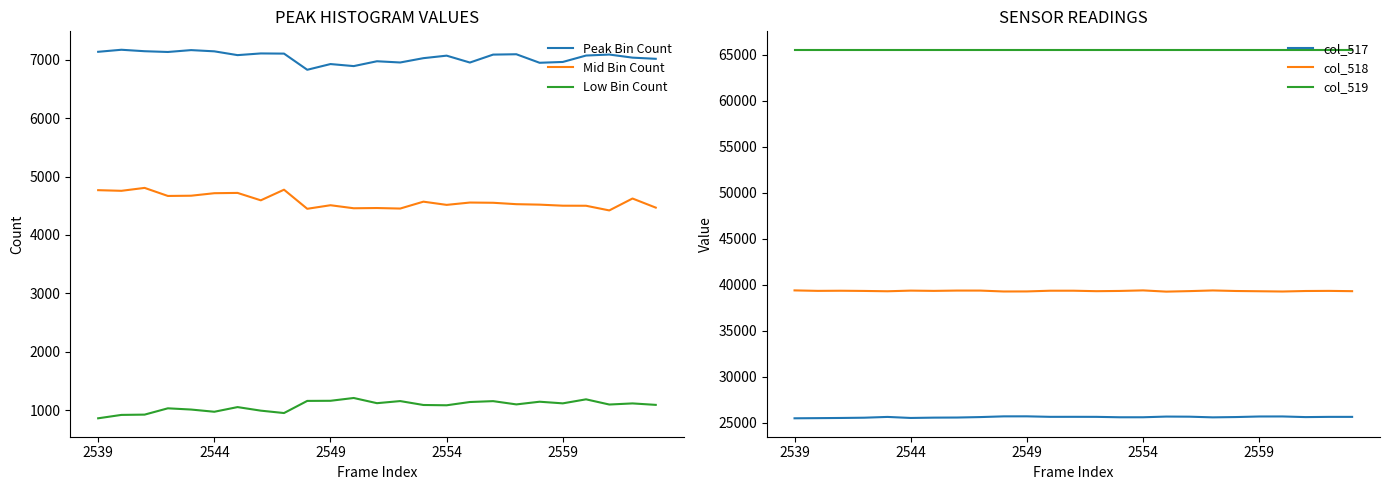

True or false: Low Bin Count and Peak Bin Count cross at least once.

False